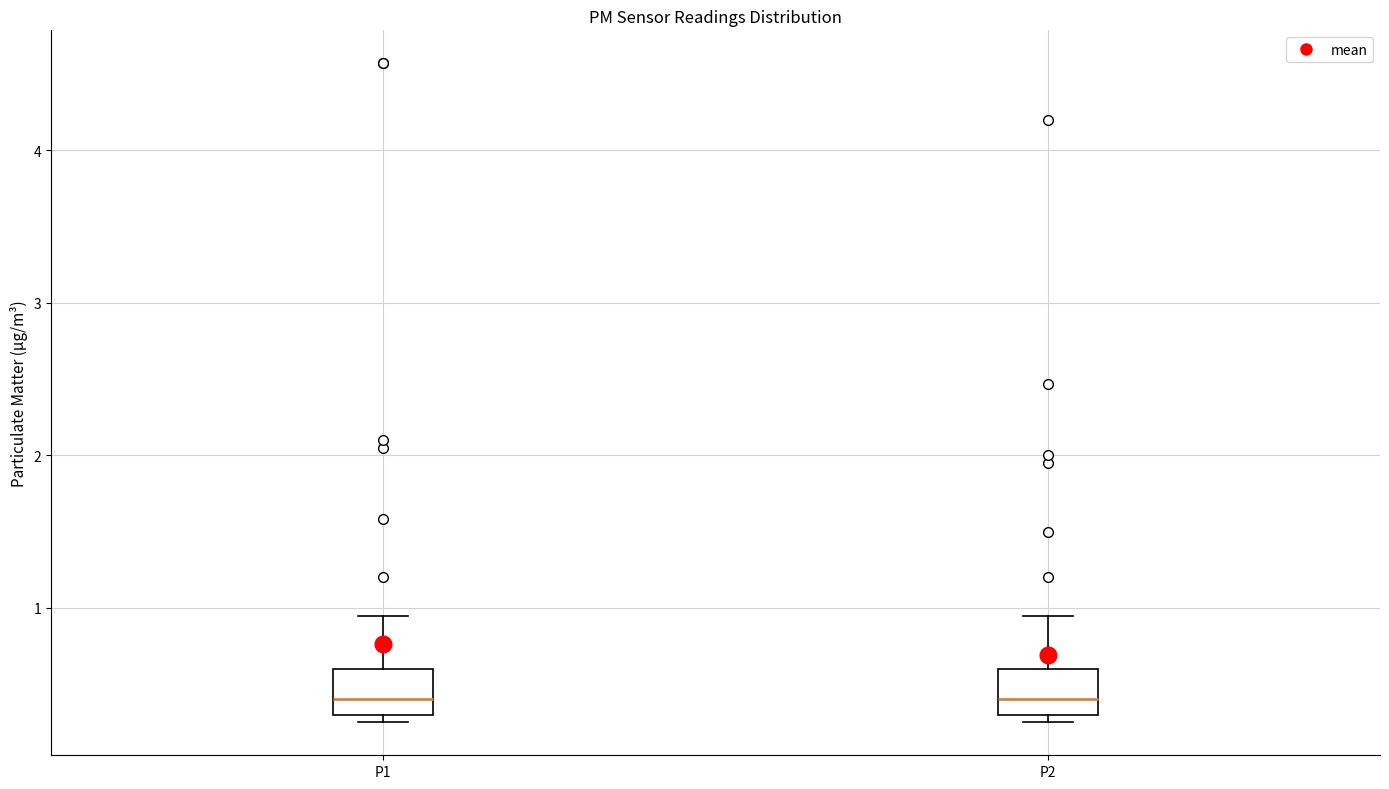

Reading left to right, read every box against the y-axis: the position of its median line, the range the box covers, and the ends of its whiskers. The values are not printed on the chart, so give them approximately, as read against the axis.

P1: median 0.4, box 0.3 to 0.6, whiskers 0.3 (just below the box's lower edge) to 1.0
P2: median 0.4, box 0.3 to 0.6, whiskers 0.3 (just below the box's lower edge) to 1.0